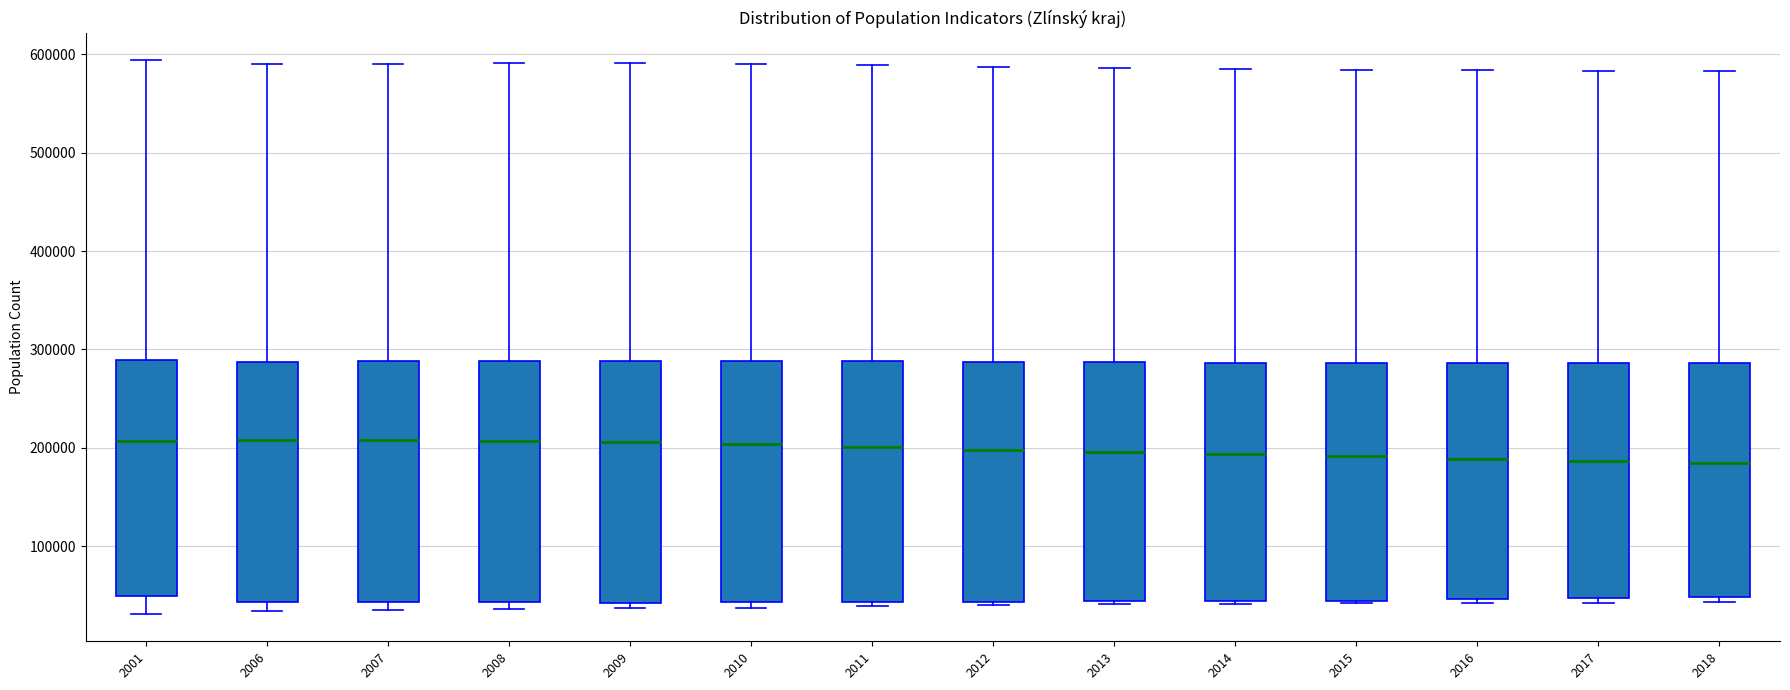

Reading left to right, read every box against the y-axis: the position of its median line, the range the box covers, and the ends of its whiskers. The values are not printed on the chart, so give them approximately, as read against the axis.

2001: median 210000, box 50000 to 290000, whiskers 30000 to 590000
2006: median 210000, box 40000 to 290000, whiskers 30000 to 590000
2007: median 210000, box 40000 to 290000, whiskers 30000 to 590000
2008: median 210000, box 40000 to 290000, whiskers 40000 (just below the box's lower edge) to 590000
2009: median 210000, box 40000 to 290000, whiskers 40000 (just below the box's lower edge) to 590000
2010: median 200000, box 40000 to 290000, whiskers 40000 (just below the box's lower edge) to 590000
2011: median 200000, box 40000 to 290000, whiskers 40000 (just below the box's lower edge) to 590000
2012: median 200000, box 40000 to 290000, whiskers 40000 (just below the box's lower edge) to 590000
2013: median 200000, box 40000 to 290000, whiskers 40000 to 590000
2014: median 190000, box 40000 to 290000, whiskers 40000 to 590000
2015: median 190000, box 40000 to 290000, whiskers 40000 to 580000
2016: median 190000, box 50000 to 290000, whiskers 40000 to 580000
2017: median 190000, box 50000 to 290000, whiskers 40000 to 580000
2018: median 180000, box 50000 to 290000, whiskers 40000 to 580000